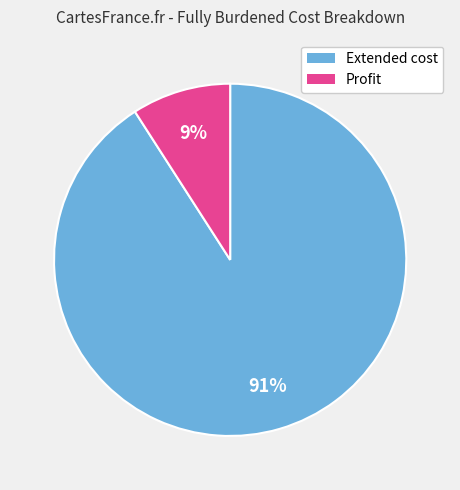

To the nearest percent, what percentage of the pie is Profit?

9%